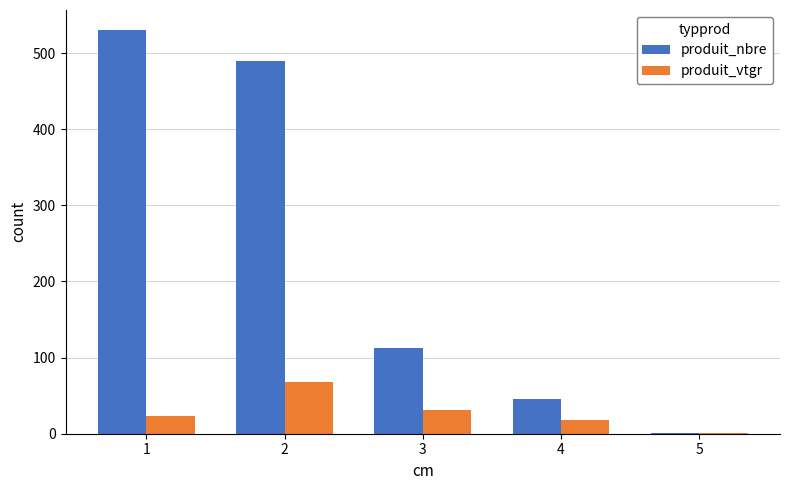

What is the sum of the produit_vtgr values at 2 and 4?

86.4